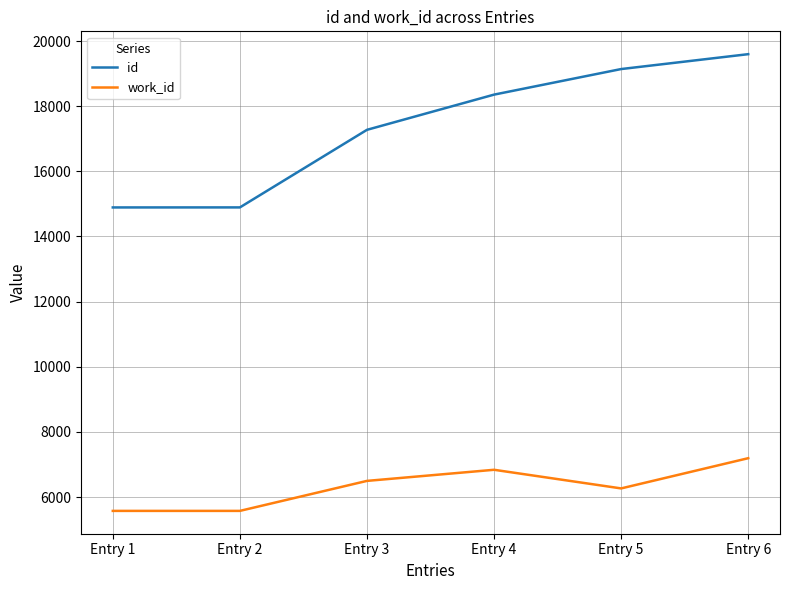

At which label does work_id reach its peak?

Entry 6